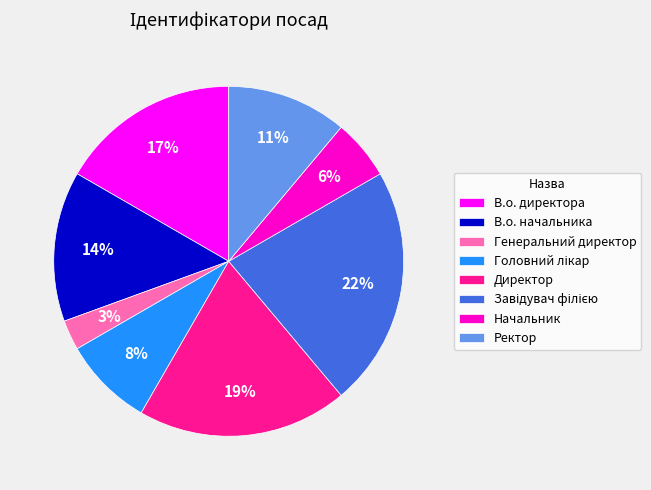

How many slices are in this pie chart?

8